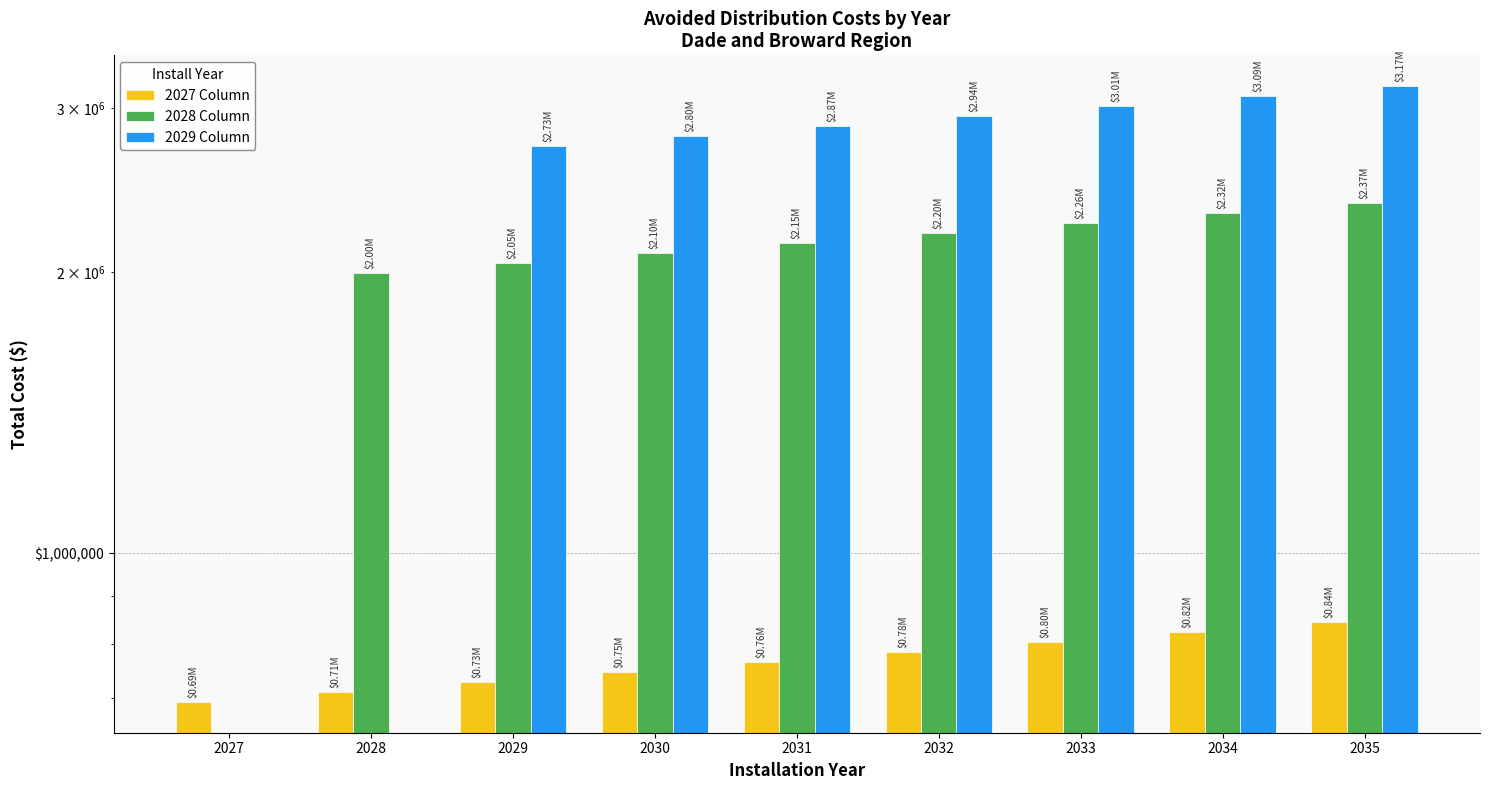

Reading right to left, transcribe all the data shown in this chart.

2027 Column: 2035=844087.3	2034=823499.8	2033=803414.4	2032=783819.0	2031=764701.4	2030=746050.2	2029=727853.8	2028=710101.3	2027=692781.8
2028 Column: 2035=2373995.5	2034=2316093.2	2033=2259603.1	2032=2204490.8	2031=2150722.8	2030=2098266.1	2029=2047088.9	2028=1997159.9	2027=0.0
2029 Column: 2035=3165327.4	2034=3088124.3	2033=3012804.2	2032=2939321.1	2031=2867630.4	2030=2797688.2	2029=2729451.9	2028=0.0	2027=0.0